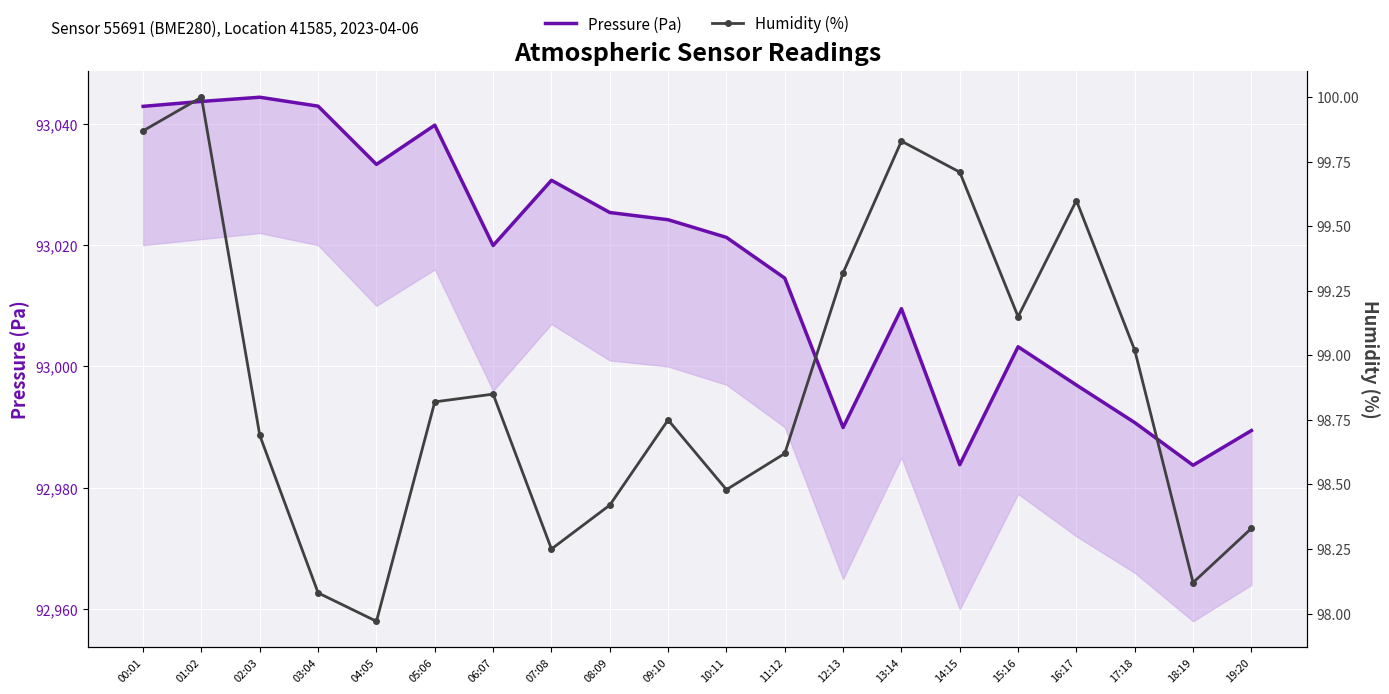

How many categories are shown in the chart?

20